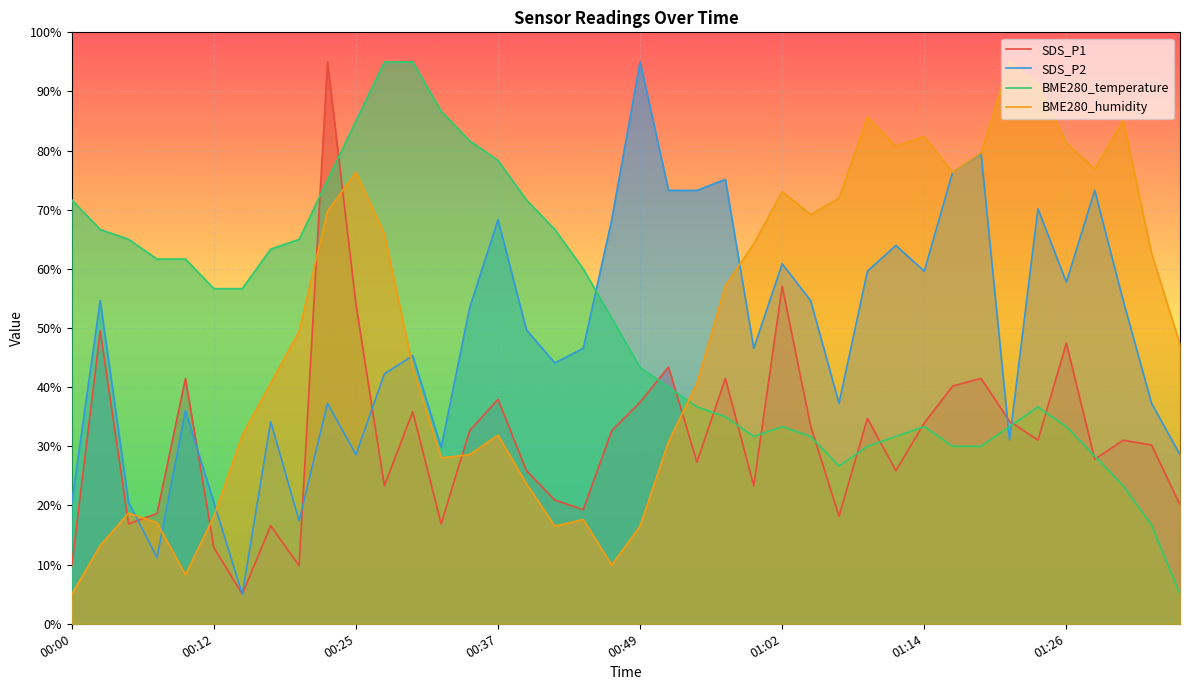

What are all the series names shown in the legend?

SDS_P1, SDS_P2, BME280_temperature, BME280_humidity